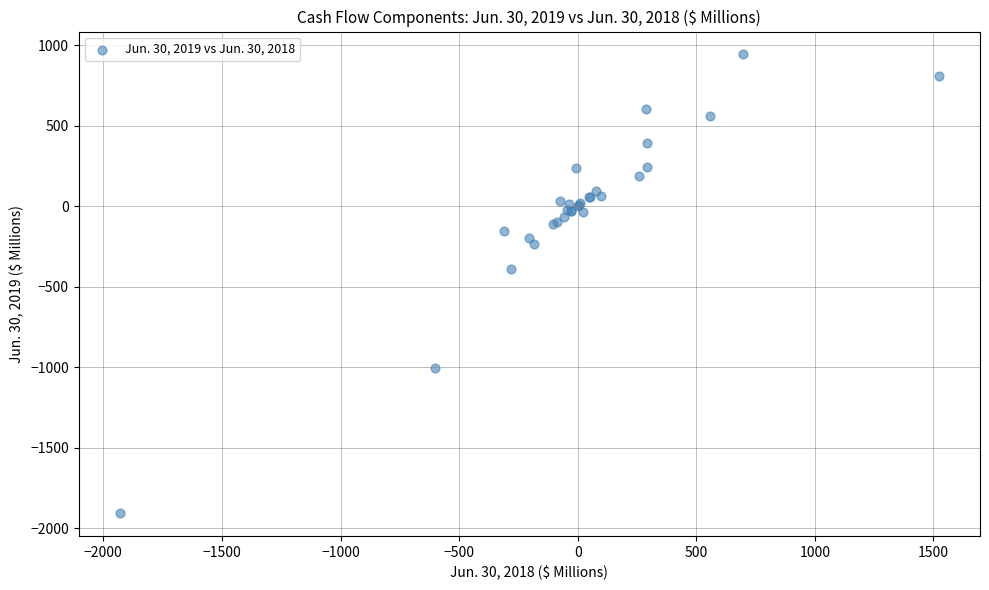

What Y value in the scatter plot is closest to -481?

-388.3